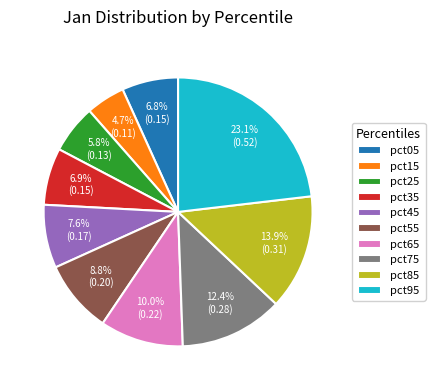

Which has a higher value, pct85 or pct45?

pct85